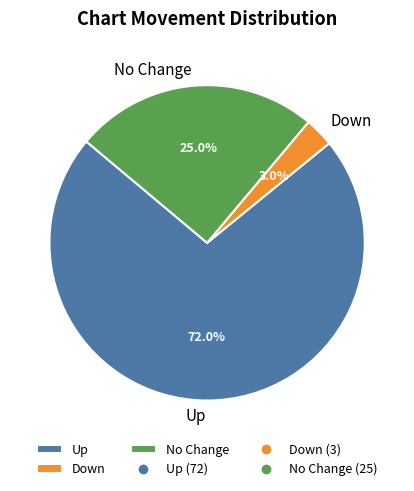

Count the number of slices in the pie.

3